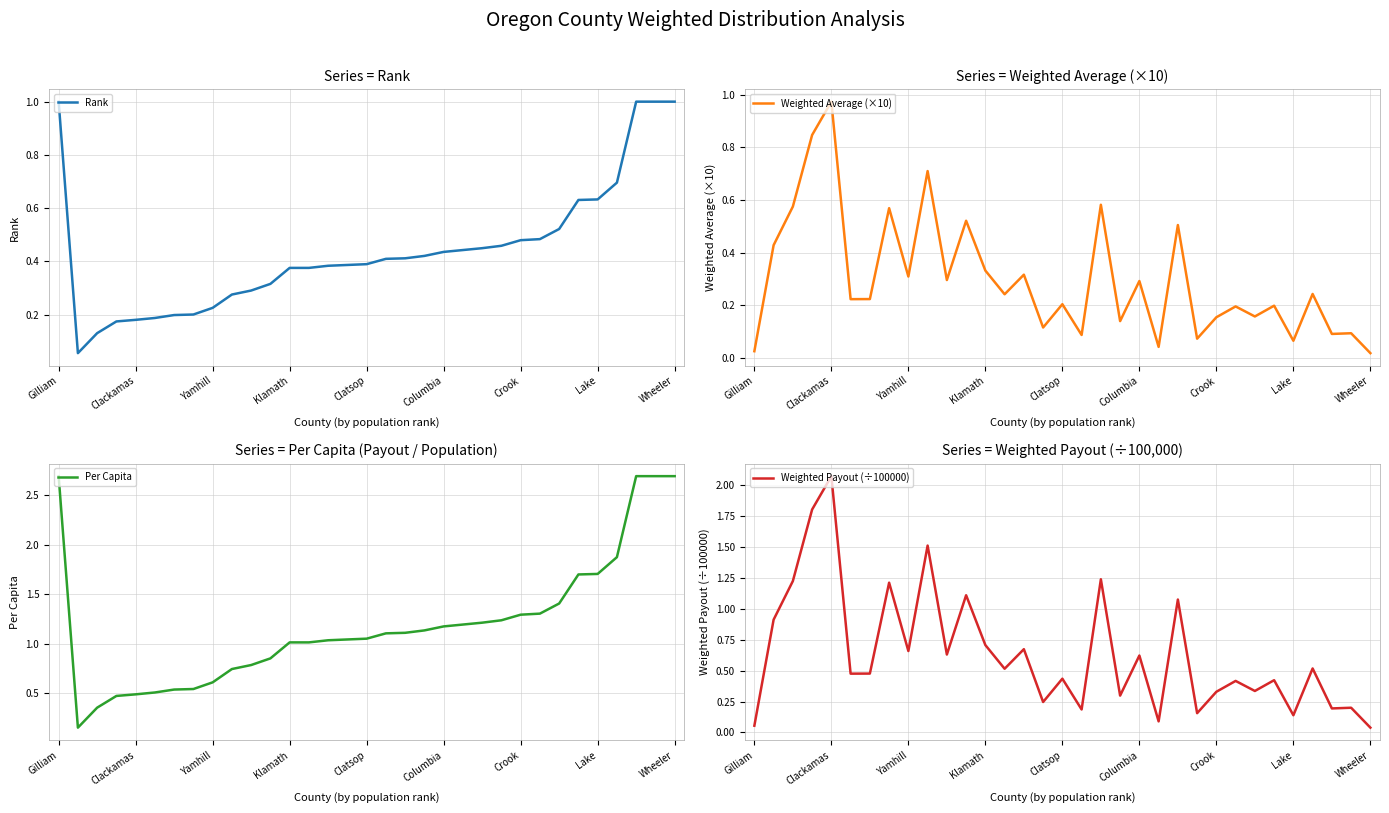

What are all the series names shown in the legend?

Rank, Weighted Average (×10), Per Capita, Weighted Payout (÷100000)